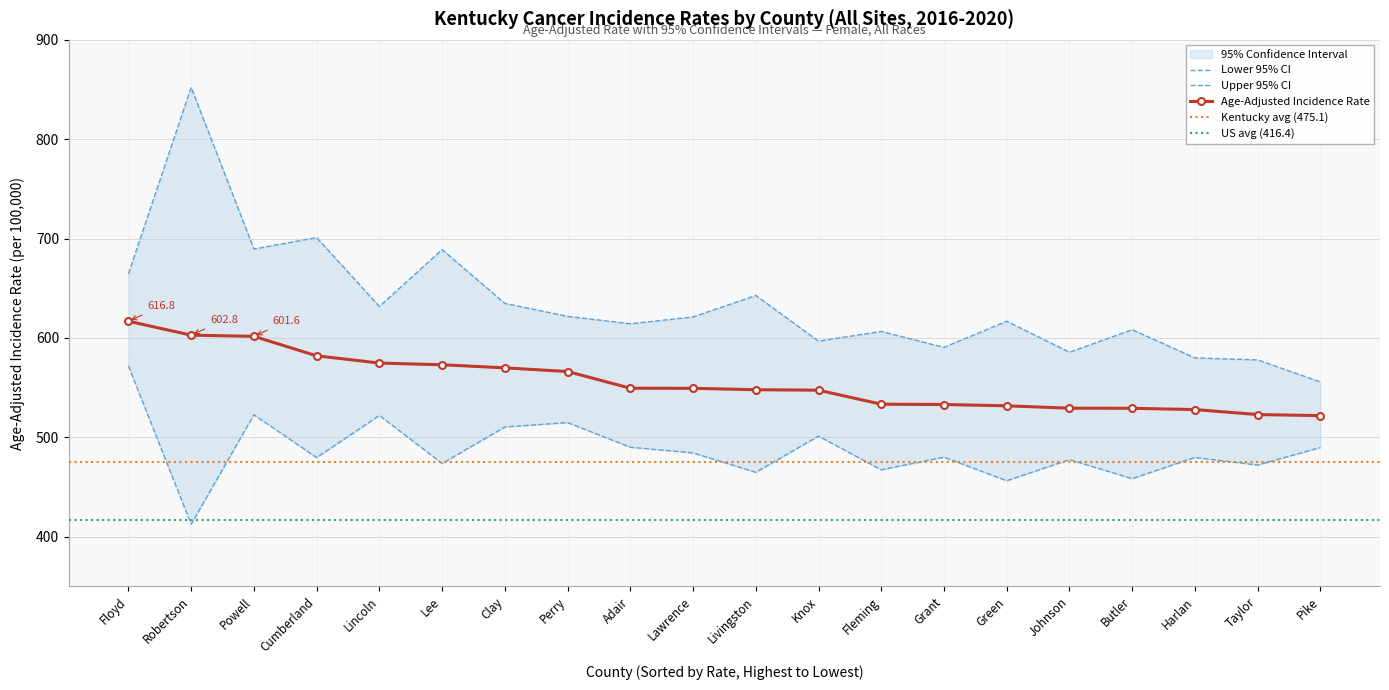

True or false: Lower 95% CI and Age-Adjusted Incidence Rate intersect in this chart.

False